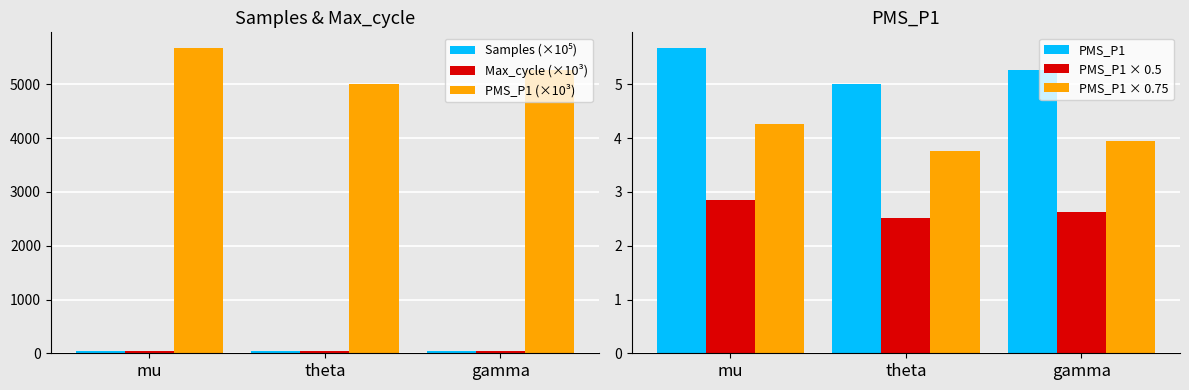

At how many categories does at least one series exceed 4212?

3